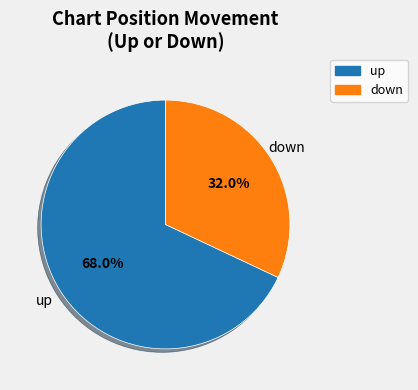

To the nearest percent, what is the average slice percentage?

50%